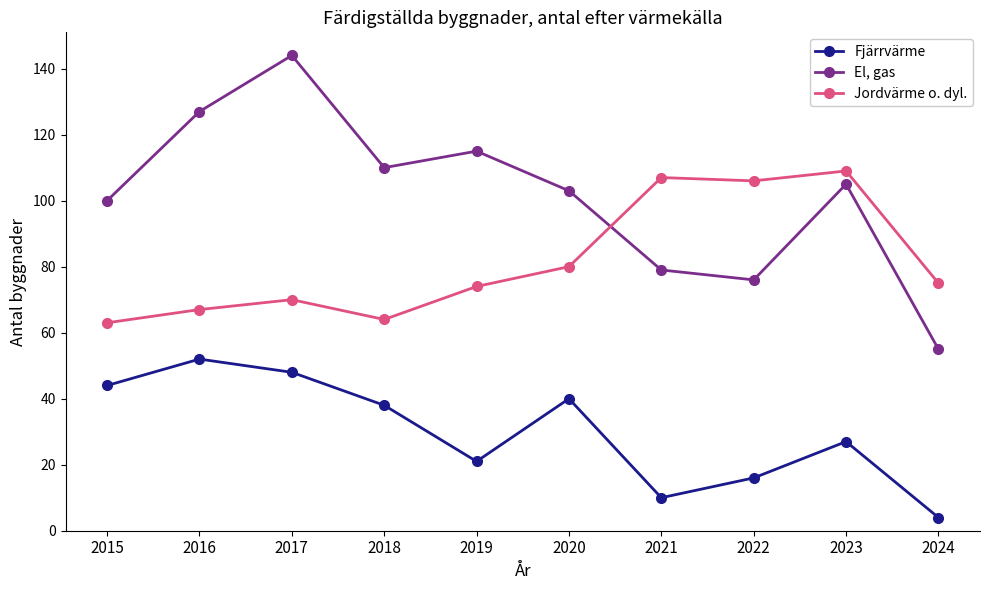

Which label corresponds to the largest value in the chart?

2017